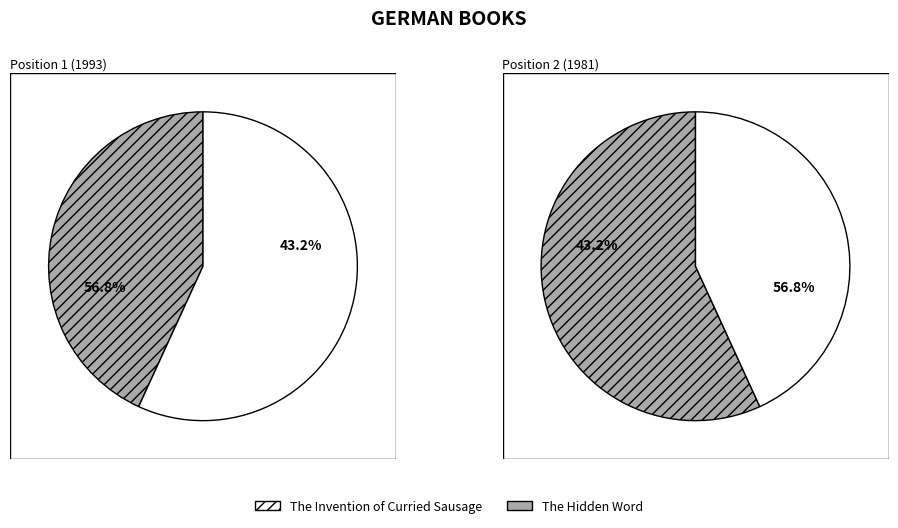

Combined, what portion of the pie is The Invention of Curried Sausage and The Hidden Word?

100.0%